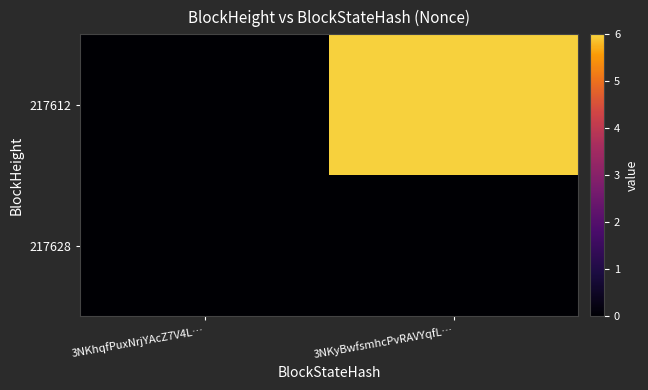

Which series has the largest range (max minus min)?

217612